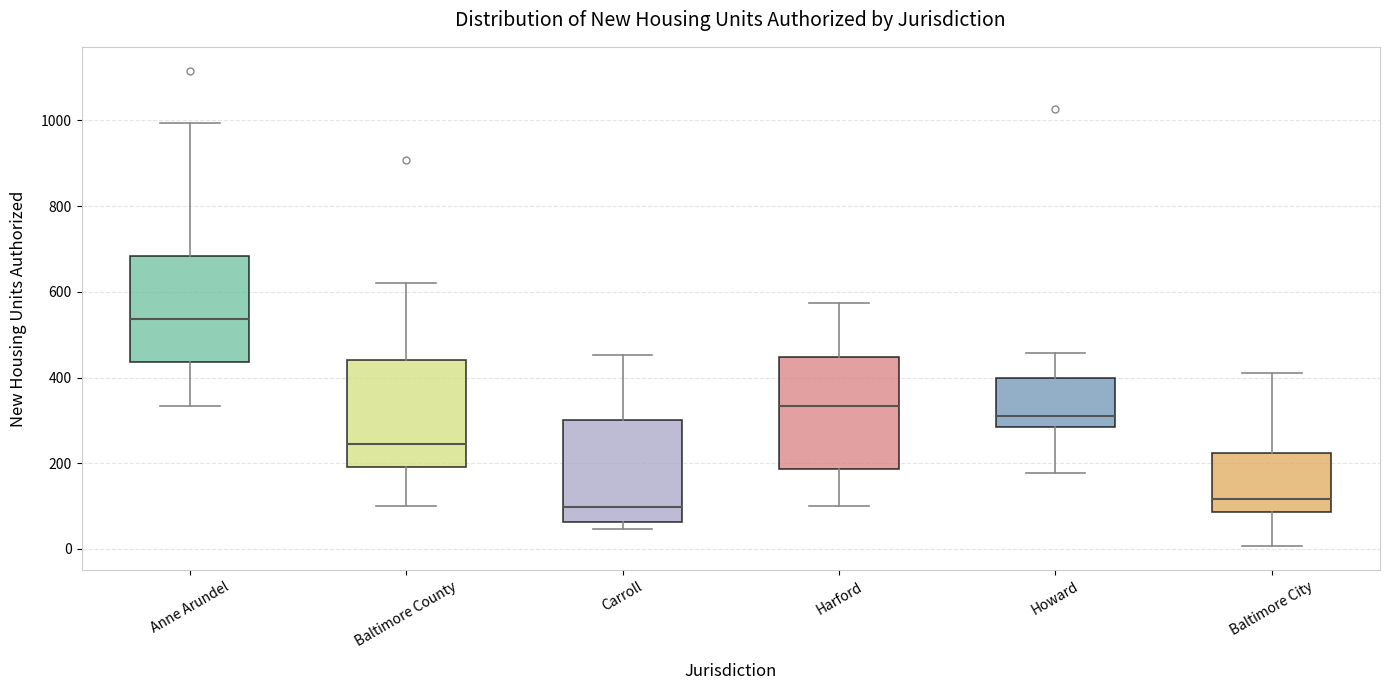

Where does the upper whisker of the box for Harford end on the y-axis? The values are not printed on the chart, so give them approximately, as read against the axis.

580